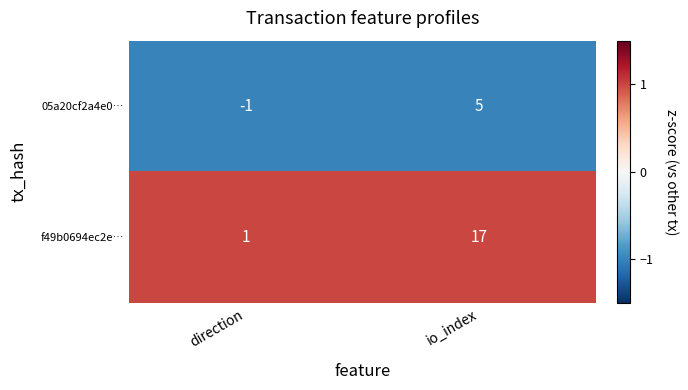

What is the spread (max minus min) of values at direction?

2